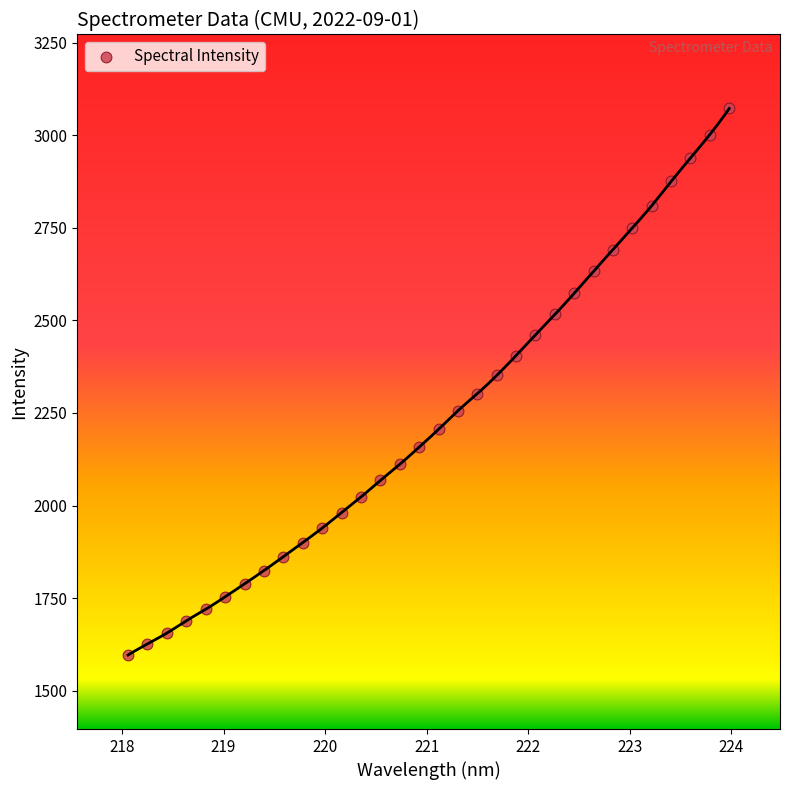

What is the range of X values (max minus min)?

5.9